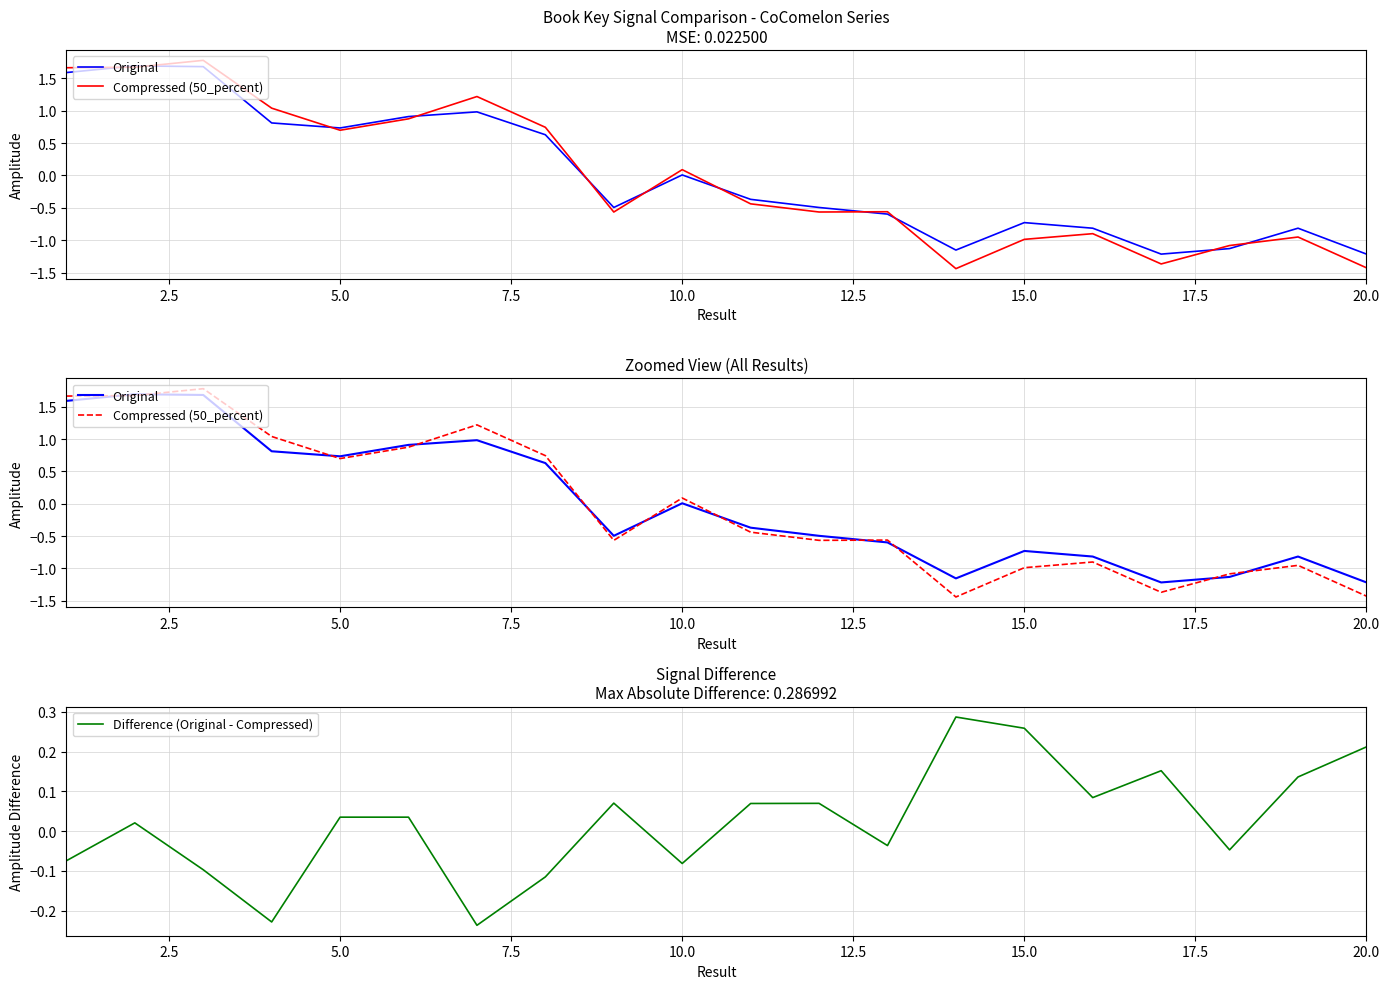

Is this an area chart (filled region under the line)?

No